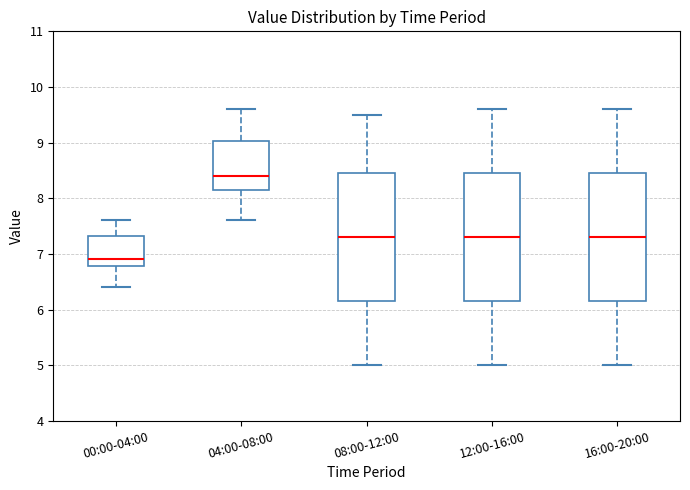

Where does the lower whisker of the box for 04:00-08:00 end on the y-axis? The values are not printed on the chart, so give them approximately, as read against the axis.

7.6